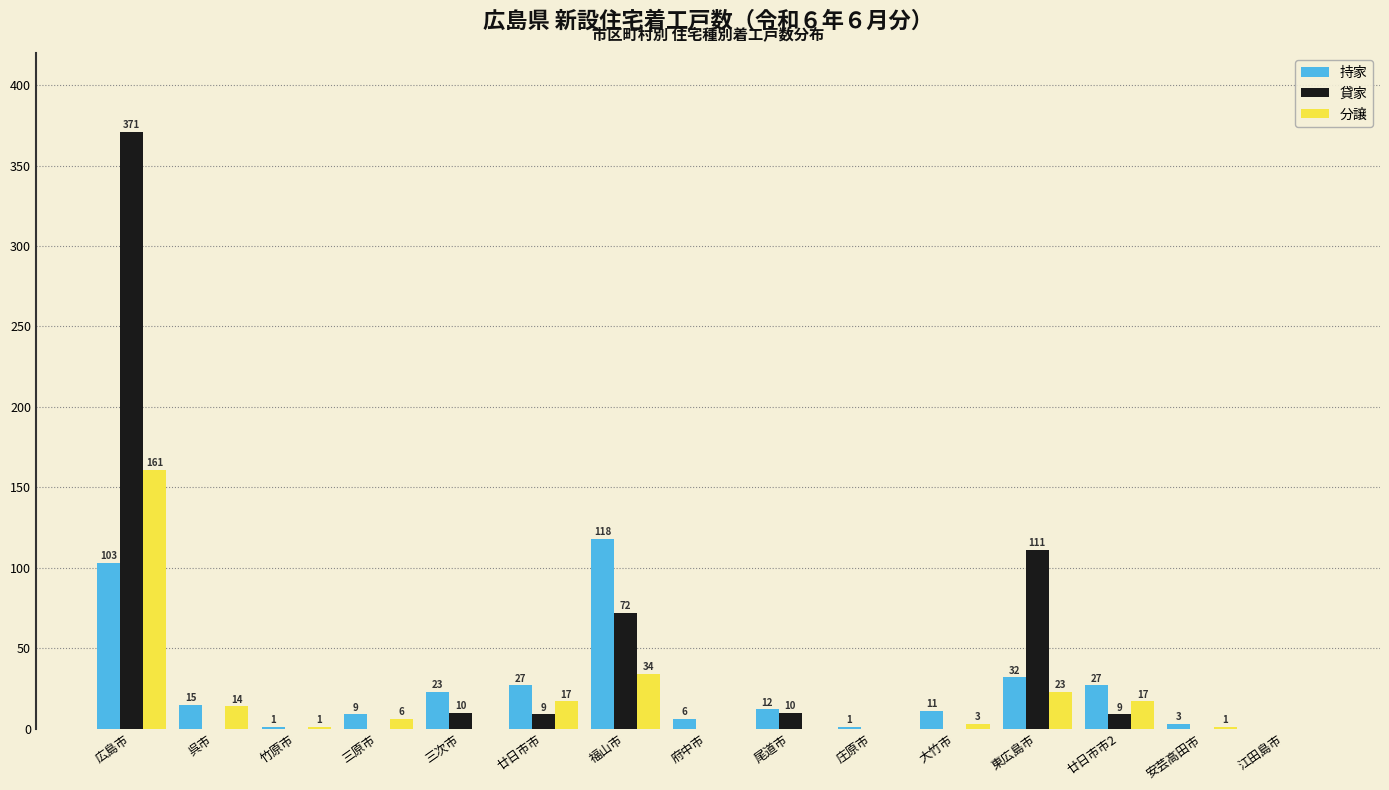

Reading right to left, extract all data points from this chart.

持家: 江田島市=0	安芸高田市=3	廿日市市2=27	東広島市=32	大竹市=11	庄原市=1	尾道市=12	府中市=6	福山市=118	廿日市市=27	三次市=23	三原市=9	竹原市=1	呉市=15	広島市=103
貸家: 江田島市=0	安芸高田市=0	廿日市市2=9	東広島市=111	大竹市=0	庄原市=0	尾道市=10	府中市=0	福山市=72	廿日市市=9	三次市=10	三原市=0	竹原市=0	呉市=0	広島市=371
分譲: 江田島市=0	安芸高田市=1	廿日市市2=17	東広島市=23	大竹市=3	庄原市=0	尾道市=0	府中市=0	福山市=34	廿日市市=17	三次市=0	三原市=6	竹原市=1	呉市=14	広島市=161